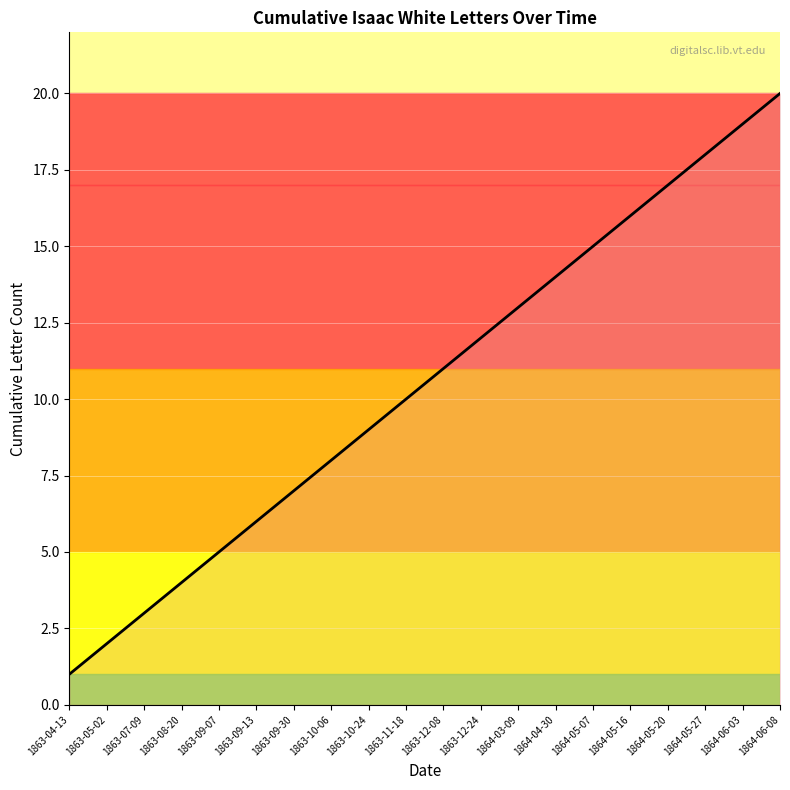

How many lines are shown in the chart?

1